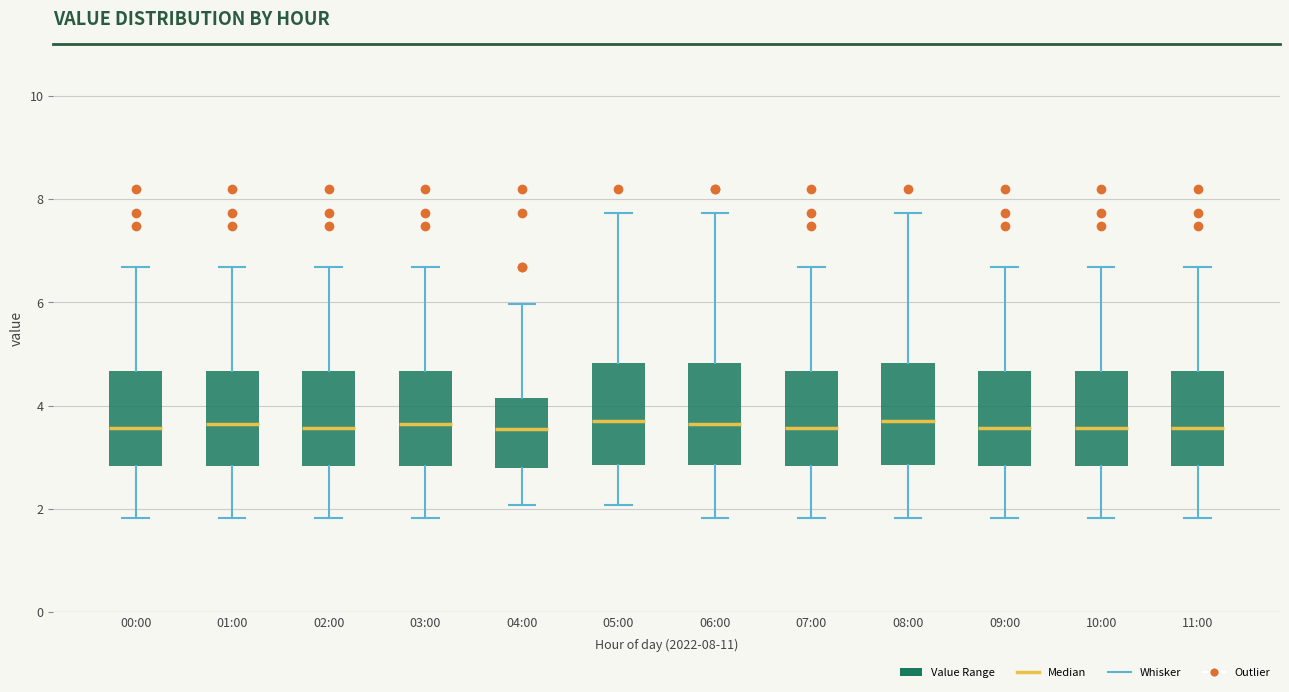

Where does the median line of the box for 07:00 sit on the y-axis? The values are not printed on the chart, so give them approximately, as read against the axis.

3.6